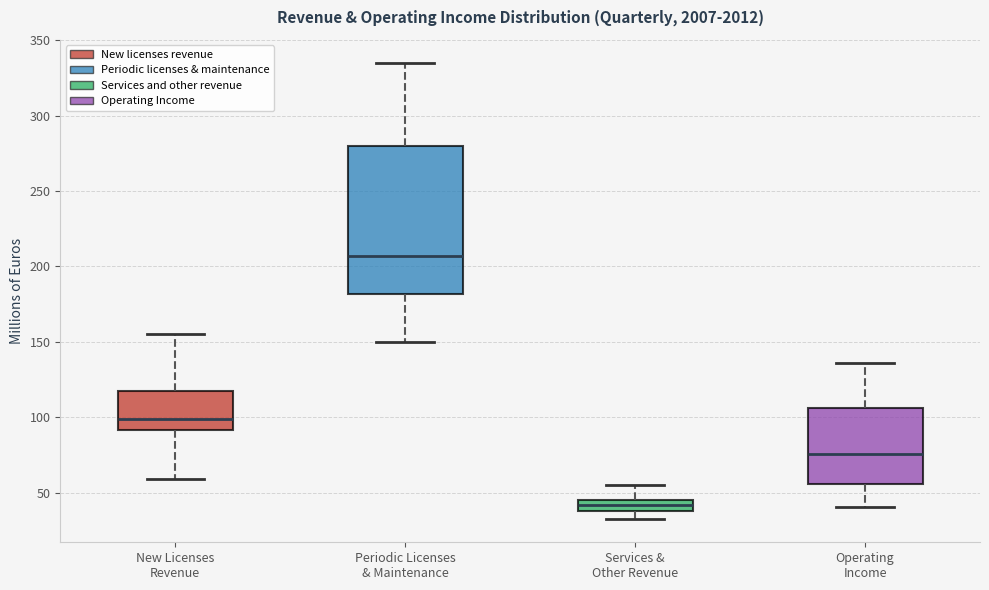

Which box has the lowest median line?

Services & Other Revenue